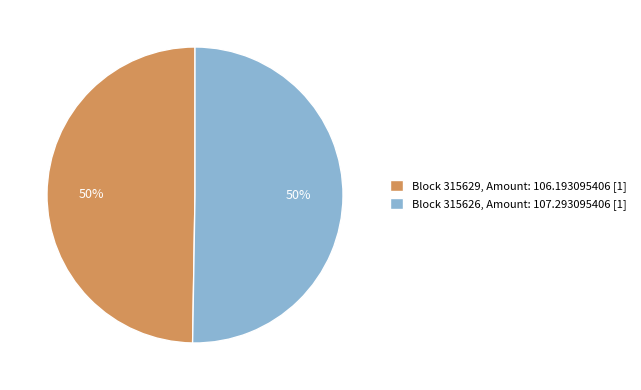

To the nearest percent, what is the combined percentage of Block 315629, Amount: 106.193095406 [1] and Block 315626, Amount: 107.293095406 [1]?

100%